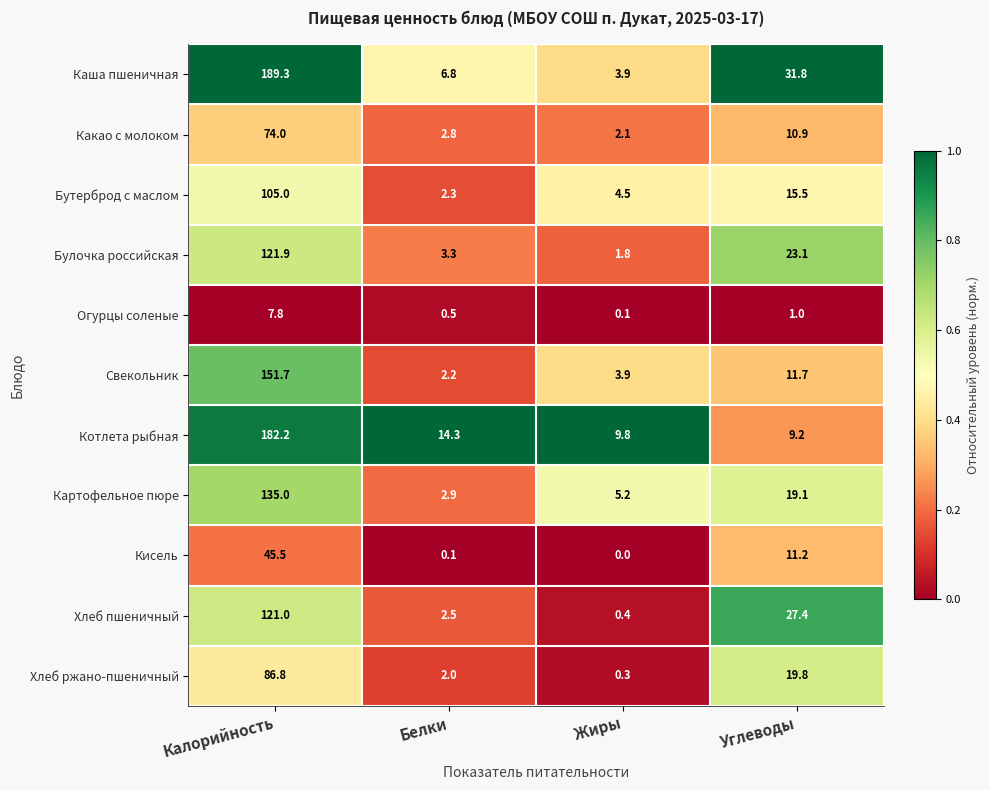

At which category does the chart reach its minimum across all series?

Жиры